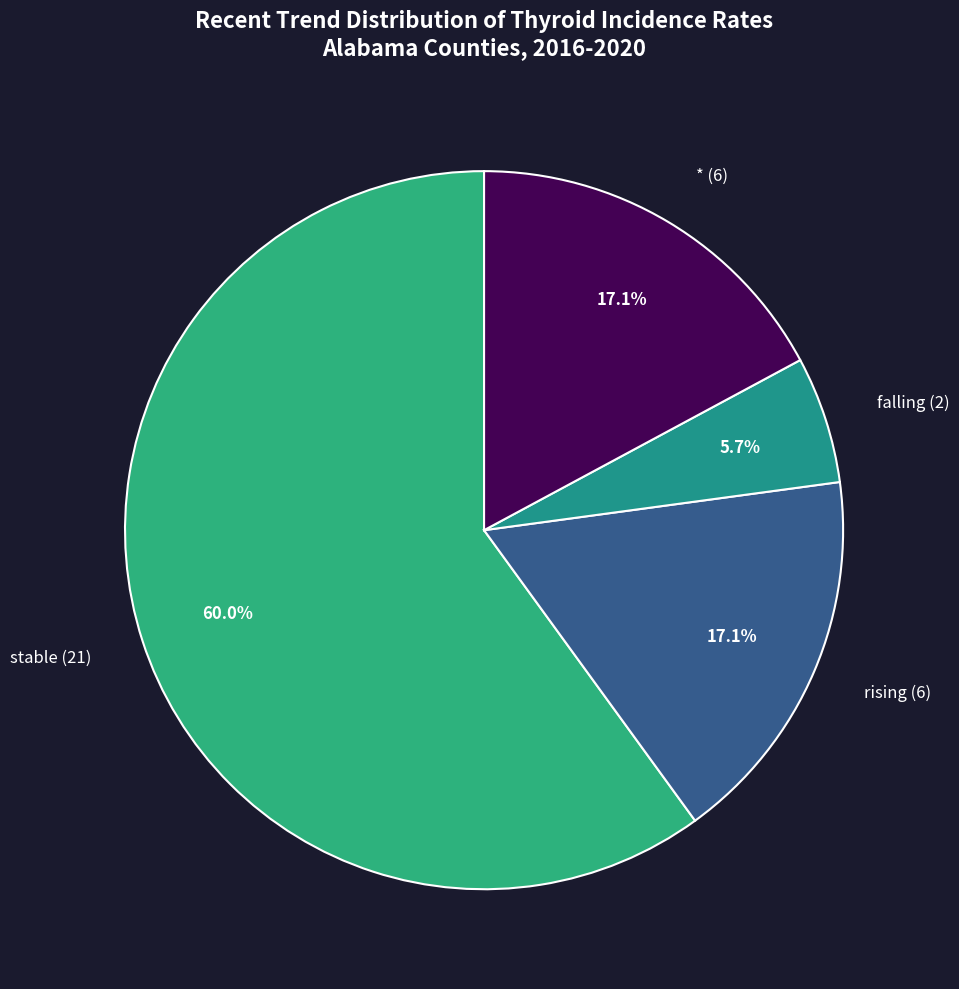

What portion of the pie excludes * (6)?

82.9%